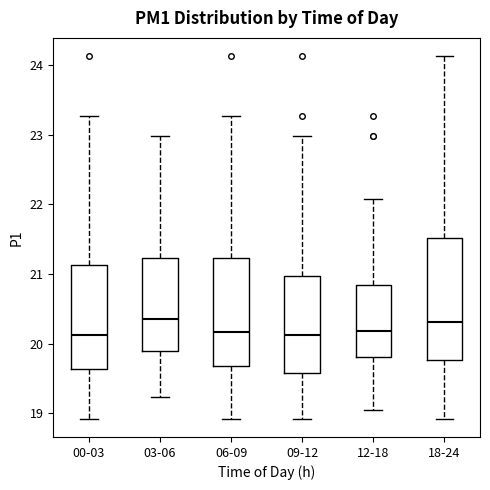

Where is the lower edge of the box for 09-12 on the y-axis? The values are not printed on the chart, so give them approximately, as read against the axis.

19.6